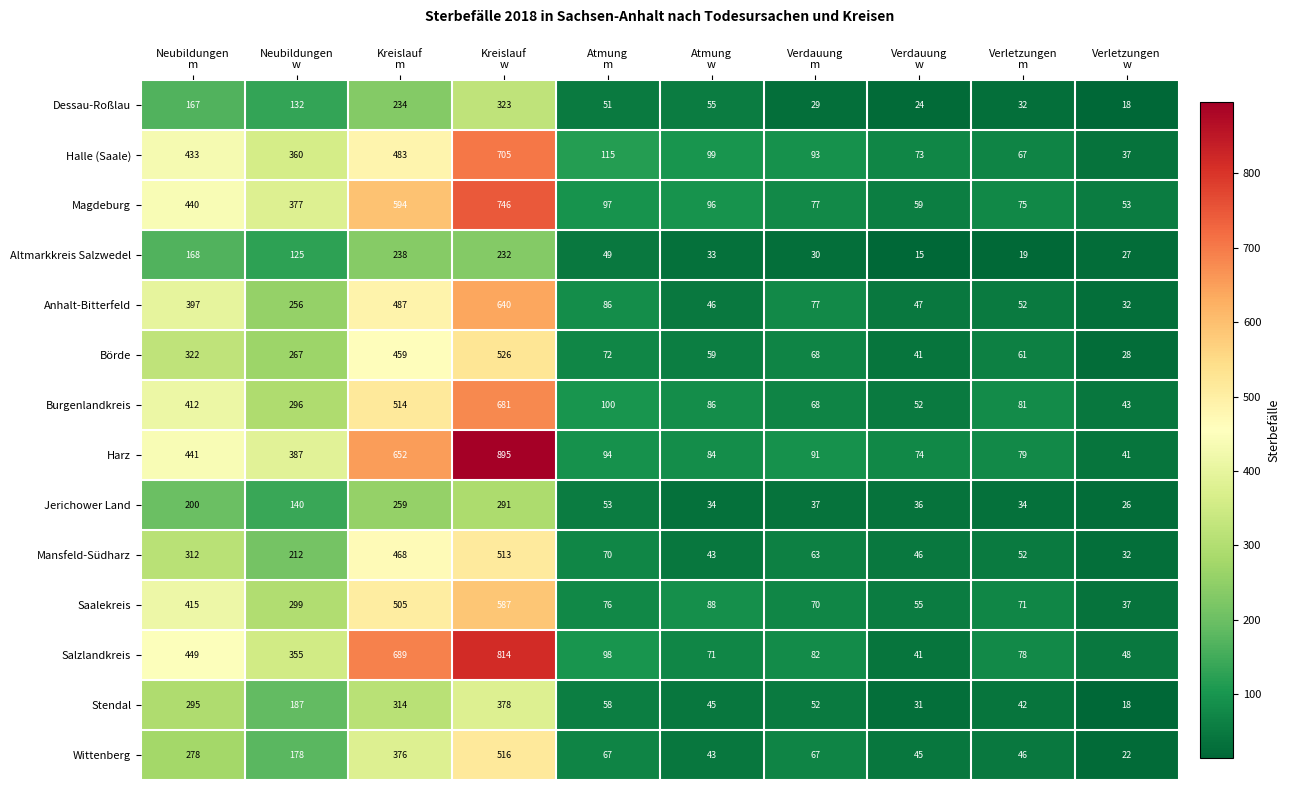

What is the maximum value shown in the chart?

895